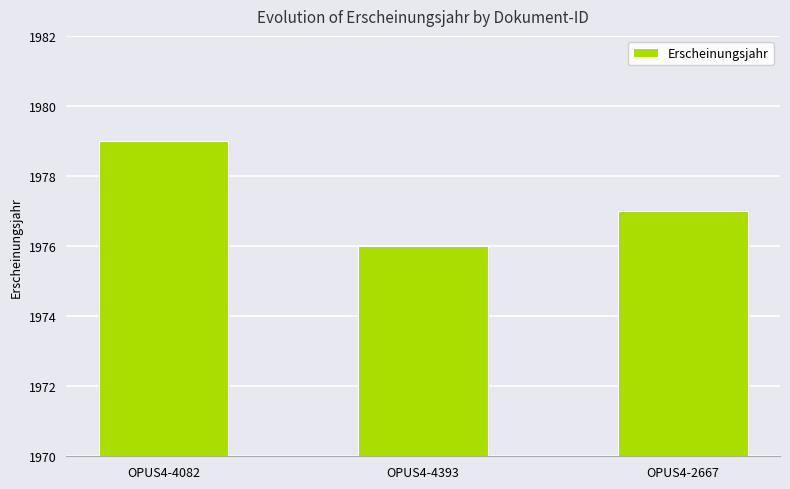

How many bars are there in total?

3